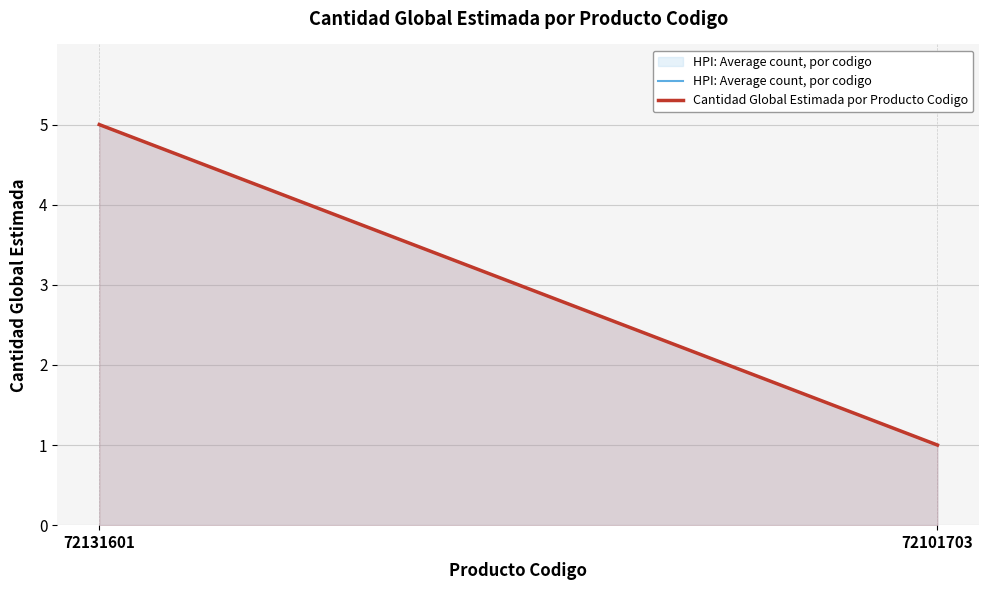

Reading left to right, list all the values displayed in this chart.

HPI: Average count, por codigo: 5	1
Cantidad Global Estimada por Producto Codigo: 5	1